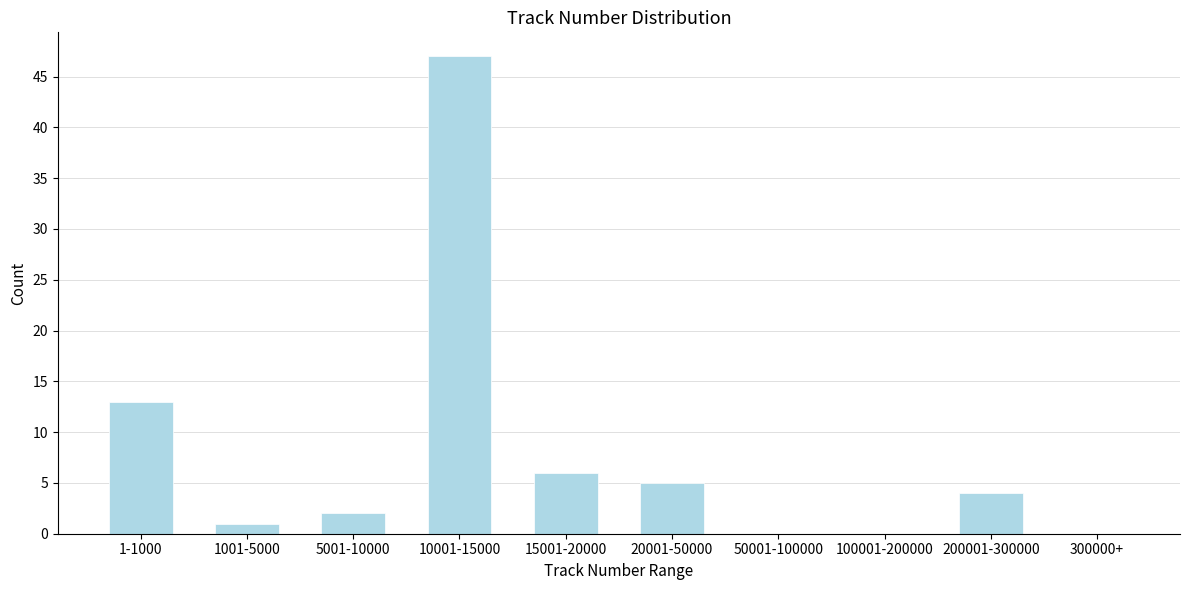

Reading left to right, list all the values displayed in this chart.

1-1000=13	1001-5000=1	5001-10000=2	10001-15000=47	15001-20000=6	20001-50000=5	50001-100000=0	100001-200000=0	200001-300000=4	300000+=0